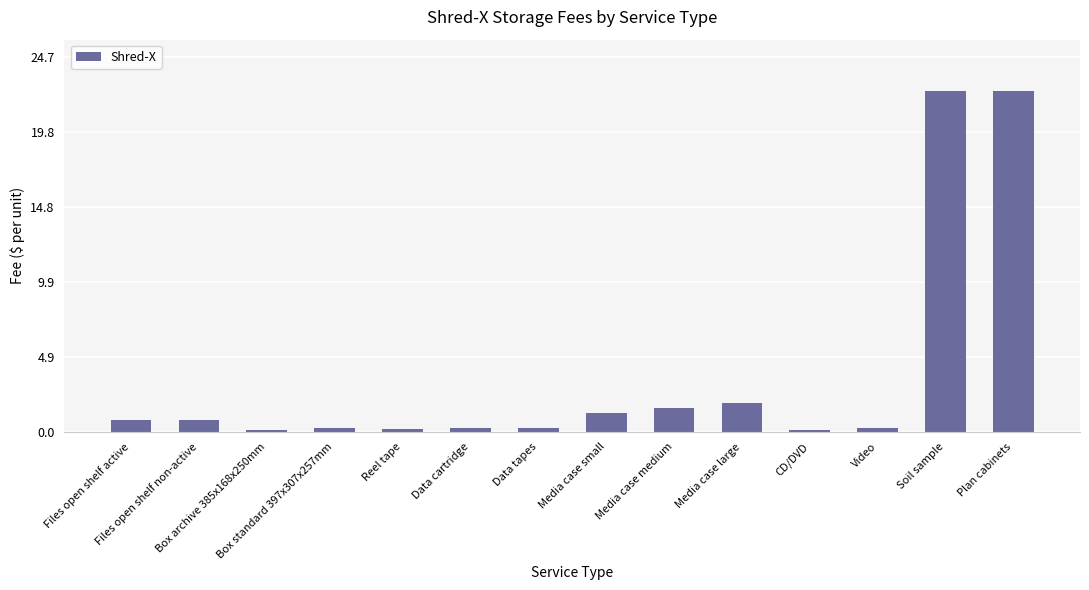

What is the sum of all values?

52.6